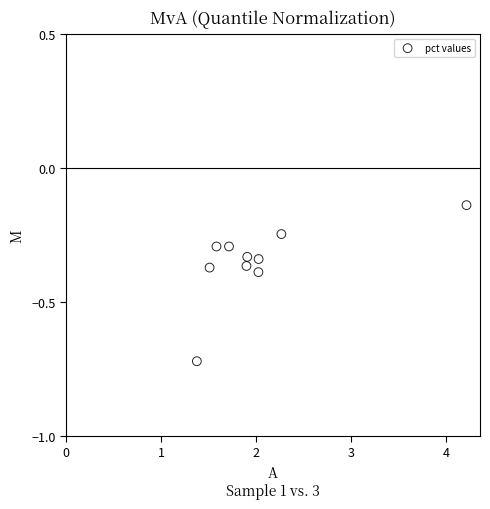

What is the range of X values (max minus min)?

2.8